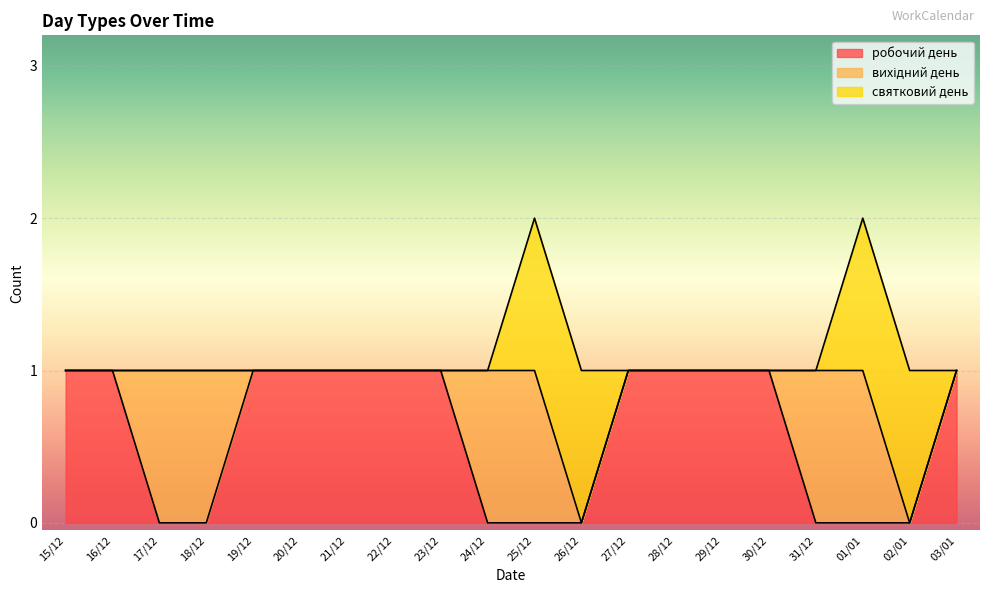

Is it true that робочий день equals -1 at 25/12?

False